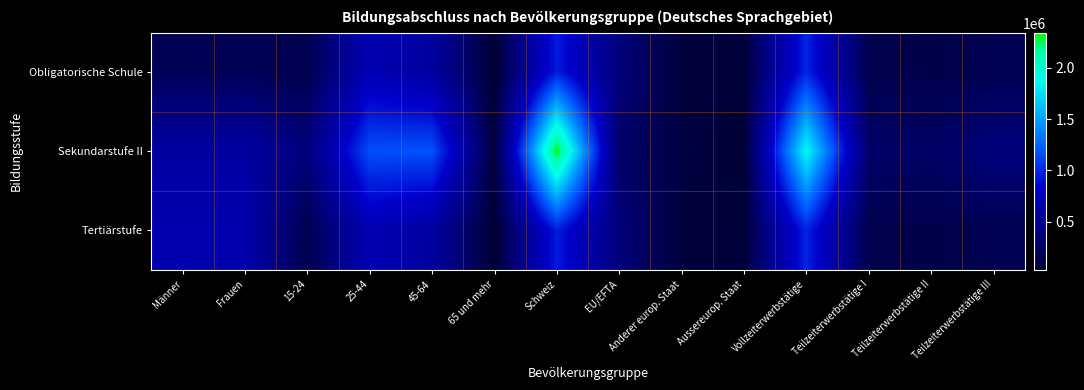

Reading left to right, transcribe all the data shown in this chart.

Obligatorische Schule: Männer=183602.1	Frauen=183602.1	15-24=147685.2	25-44=692664.8	45-64=563194.9	65 und mehr=26841.1	Schweiz=952130.8	EU/EFTA=344303.9	Anderer europ. Staat=74985.8	Aussereurop. Staat=58767.2	Vollzeiterwerbstätige=988627.8	Teilzeiterwerbstätige I=145883.1	Teilzeiterwerbstätige II=127896.3	Teilzeiterwerbstätige III=167978.9
Sekundarstufe II: Männer=580048.6	Frauen=580048.6	15-24=349093.0	25-44=1158167.6	45-64=1175800.5	65 und mehr=72641.1	Schweiz=2344343.8	EU/EFTA=274555.4	Anderer europ. Staat=103786.5	Aussereurop. Staat=32920.2	Vollzeiterwerbstätige=1876499.5	Teilzeiterwerbstätige I=270564.6	Teilzeiterwerbstätige II=251045.3	Teilzeiterwerbstätige III=357592.8
Tertiärstufe: Männer=666735.4	Frauen=666735.4	15-24=147685.2	25-44=692664.8	45-64=563194.9	65 und mehr=26841.1	Schweiz=952130.8	EU/EFTA=344303.9	Anderer europ. Staat=74985.8	Aussereurop. Staat=58767.2	Vollzeiterwerbstätige=988627.8	Teilzeiterwerbstätige I=145883.1	Teilzeiterwerbstätige II=127896.3	Teilzeiterwerbstätige III=167978.9